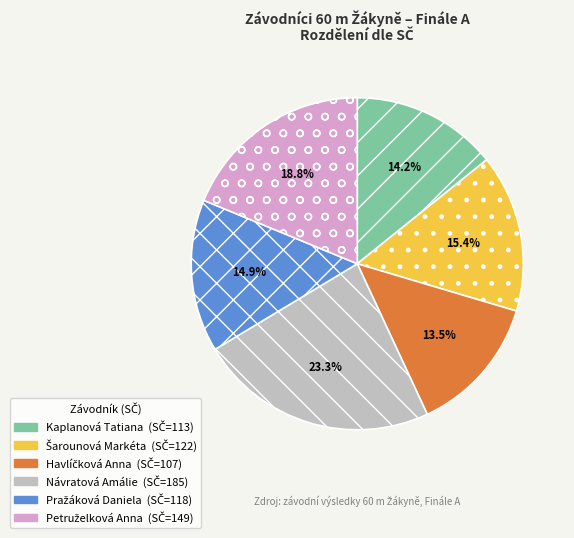

Count the number of slices in the pie.

6